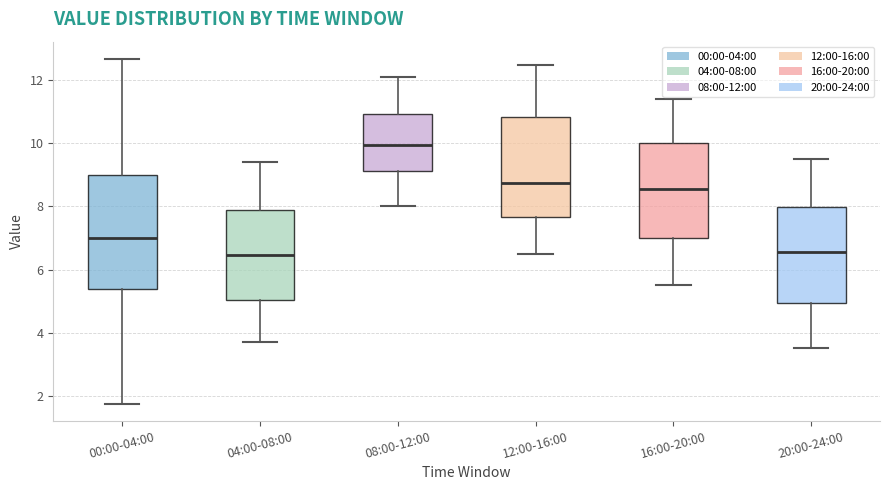

Where does the upper whisker of the box for 16:00-20:00 end on the y-axis? The values are not printed on the chart, so give them approximately, as read against the axis.

11.4